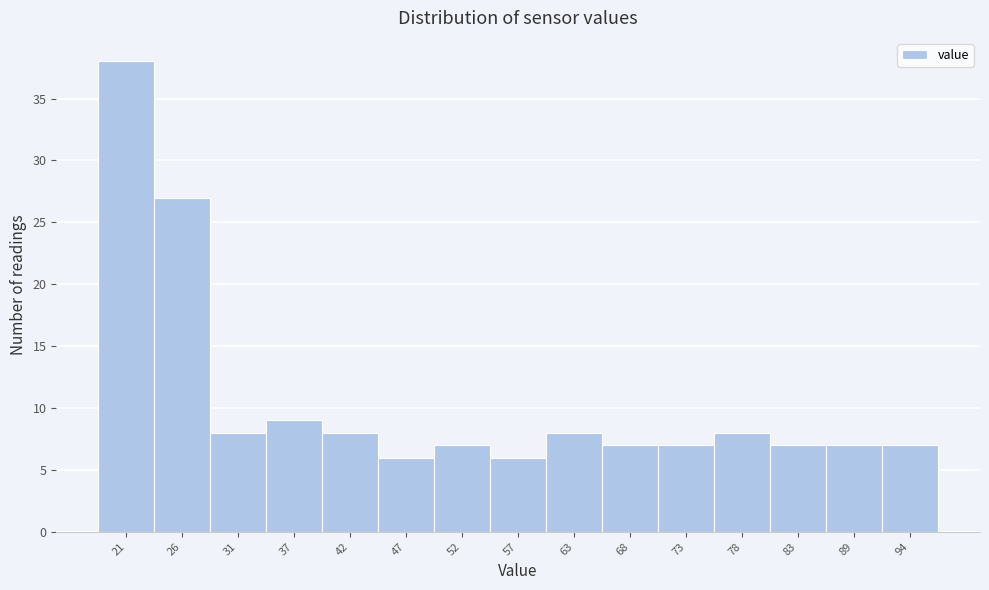

Reading right to left, what are all the values shown in this chart?

94=7	89=7	83=7	78=8	73=7	68=7	63=8	57=6	52=7	47=6	42=8	37=9	31=8	26=27	21=38